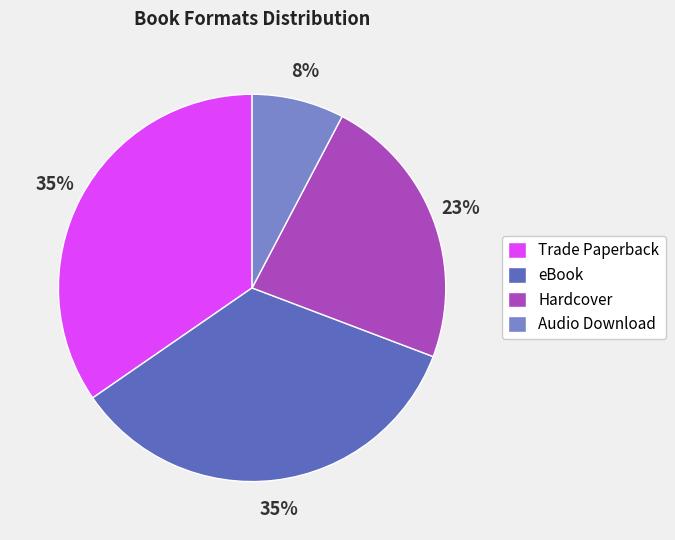

Does any single category account for the majority?

No